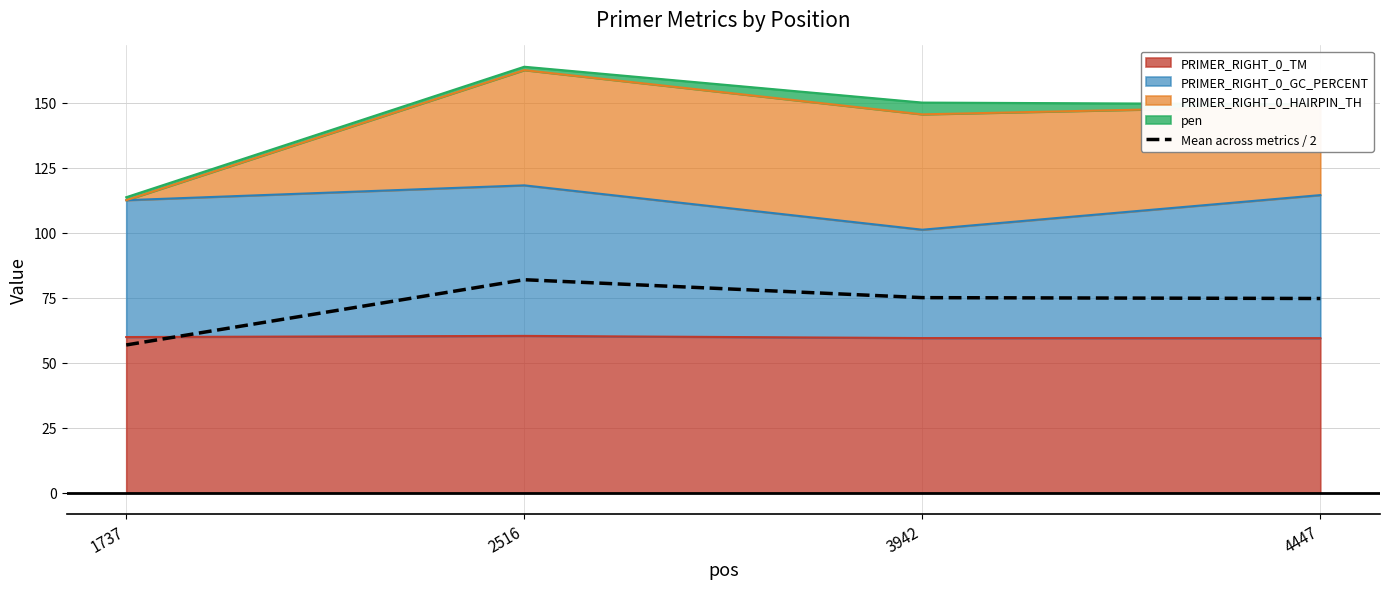

What is the value of the 4th point from the left?

74.7